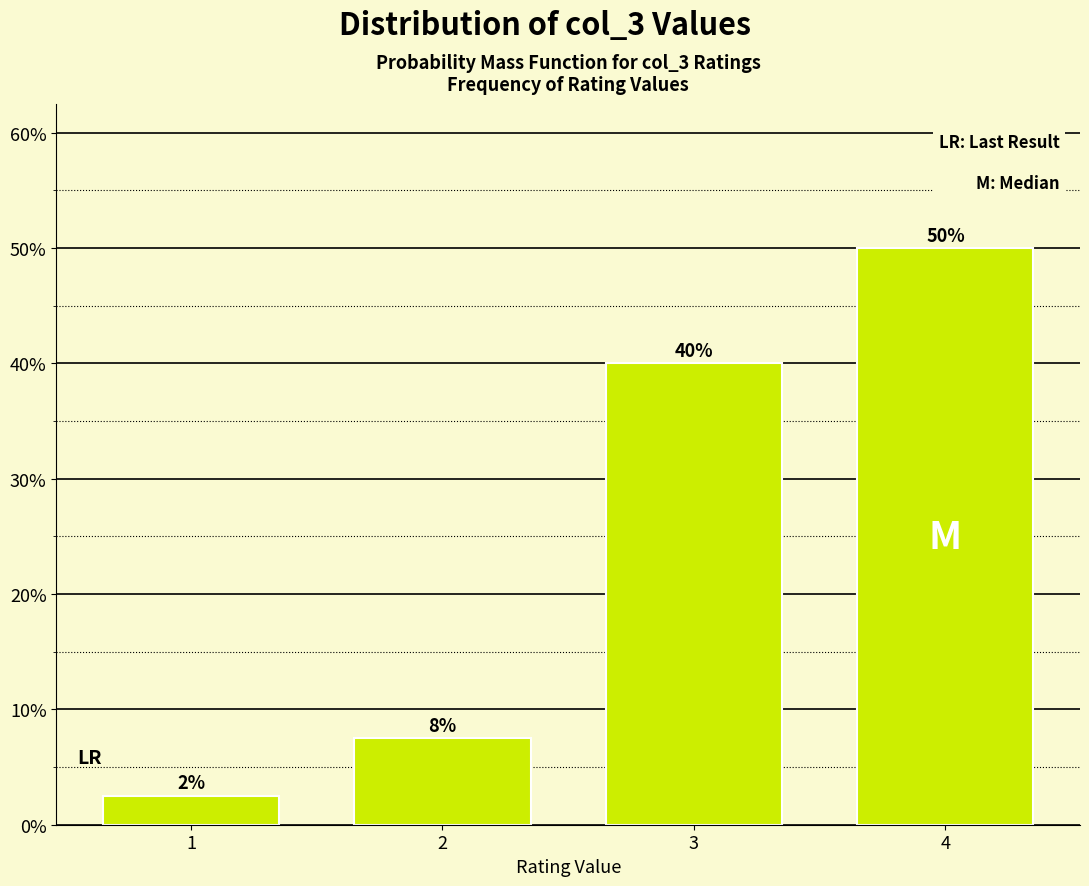

What is the value of the 1st bar from the left?

2.5